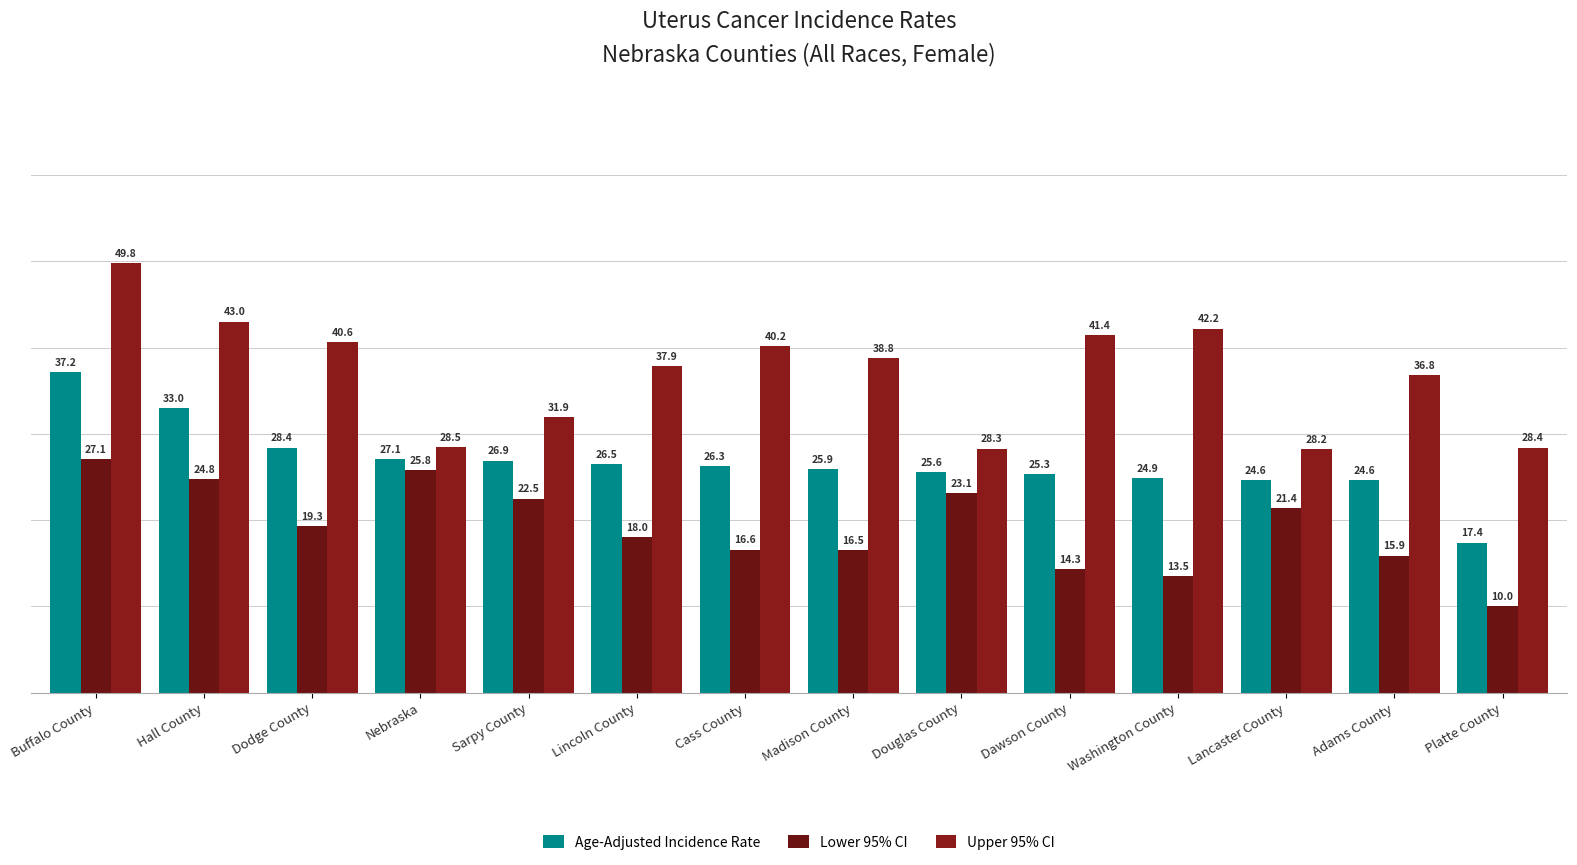

Read the Upper 95% CI value at Lincoln County.

37.9